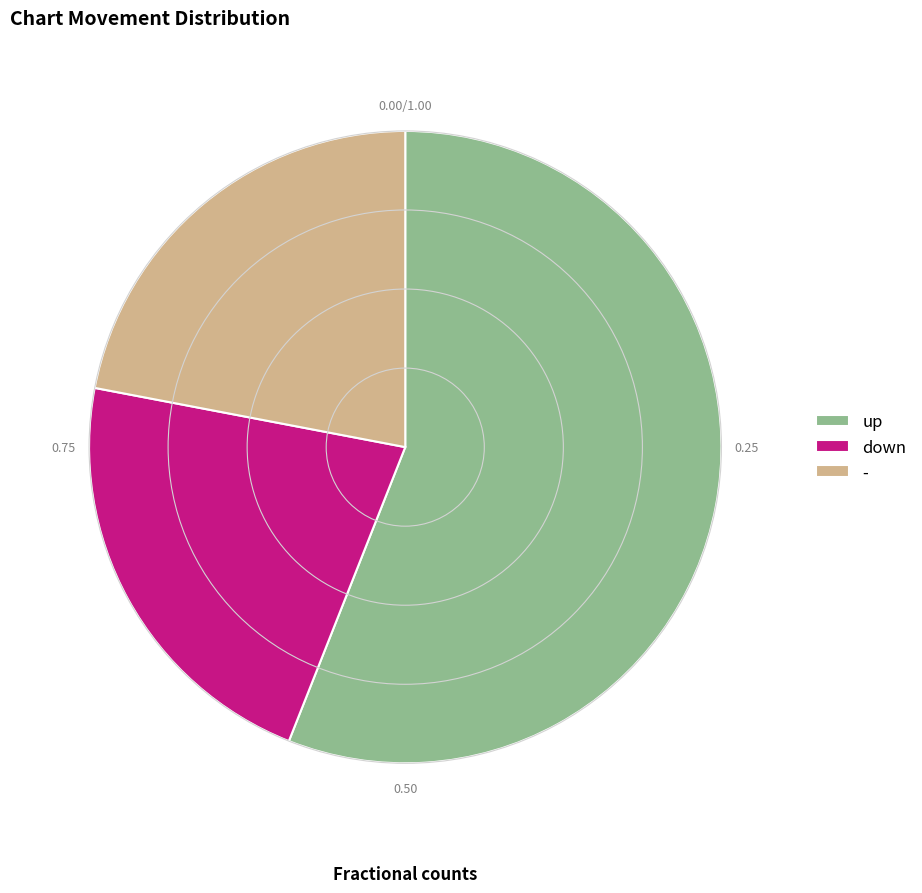

What is the majority slice?

up